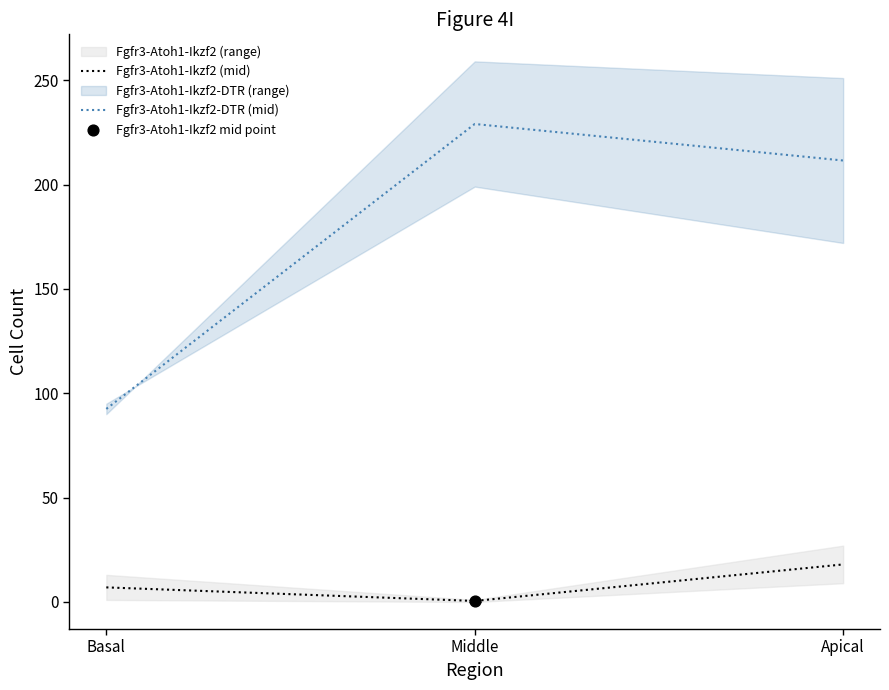

Which series has the widest spread of Y values?

Fgfr3-Atoh1-Ikzf2-DTR (mid)